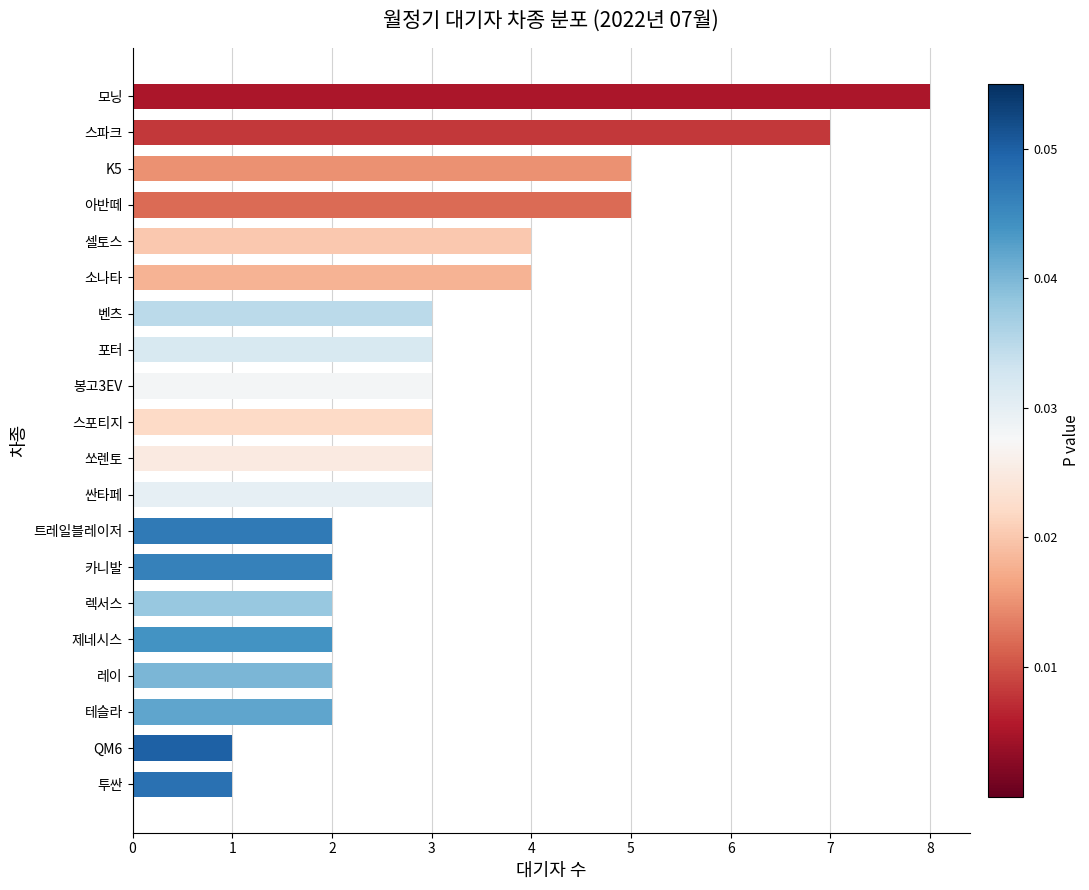

What is the difference between the maximum and second lowest values?

7